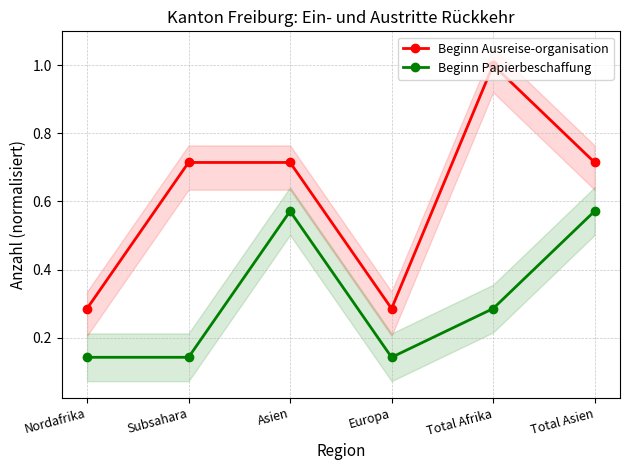

What is the total value across all series at Total Asien?

1.3